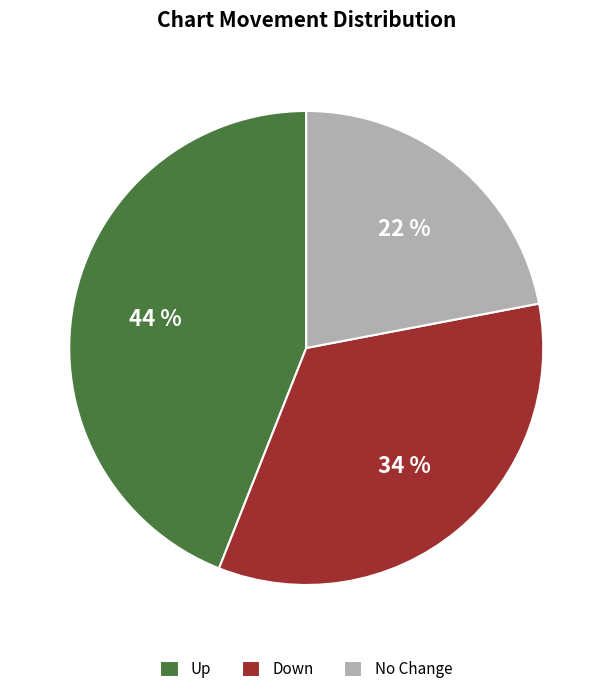

To the nearest percent, what is the difference between the largest and smallest slice percentages?

22%